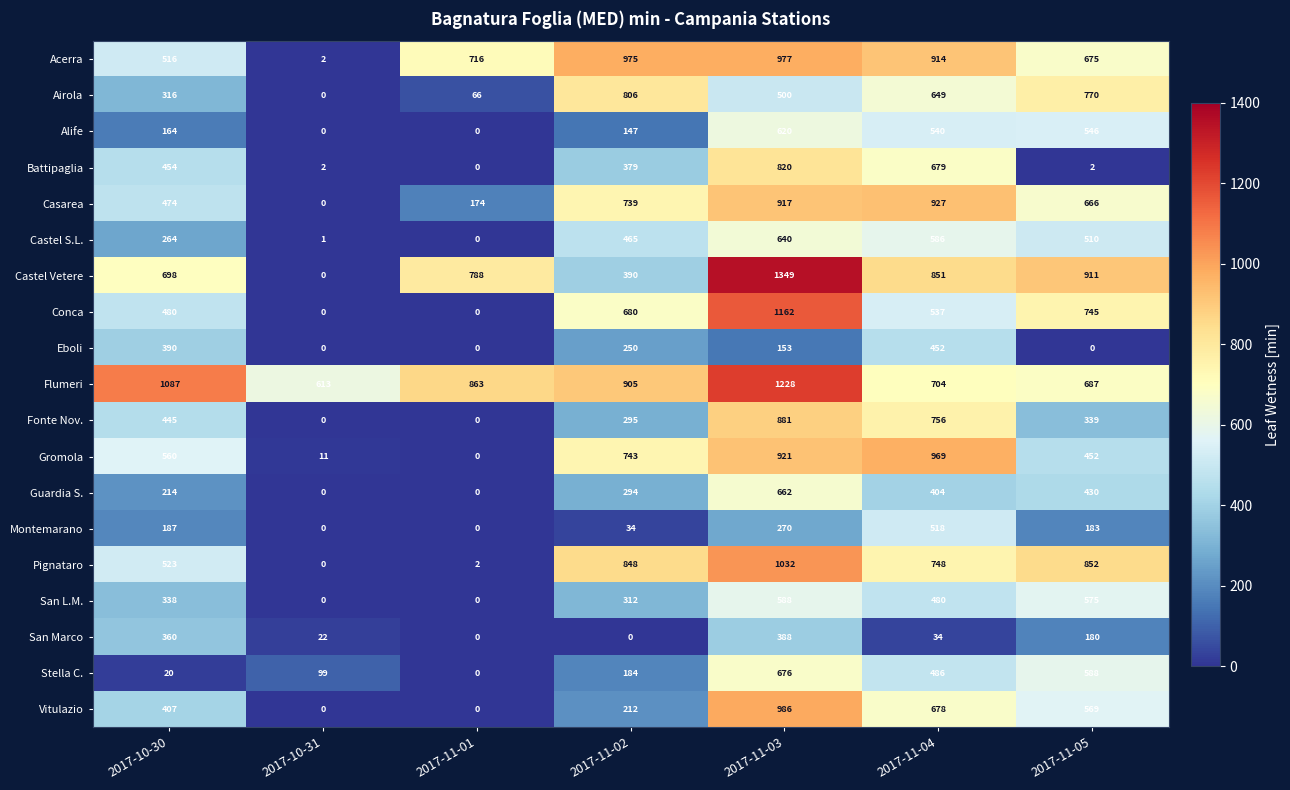

Which series has the largest total across all categories?

Flumeri